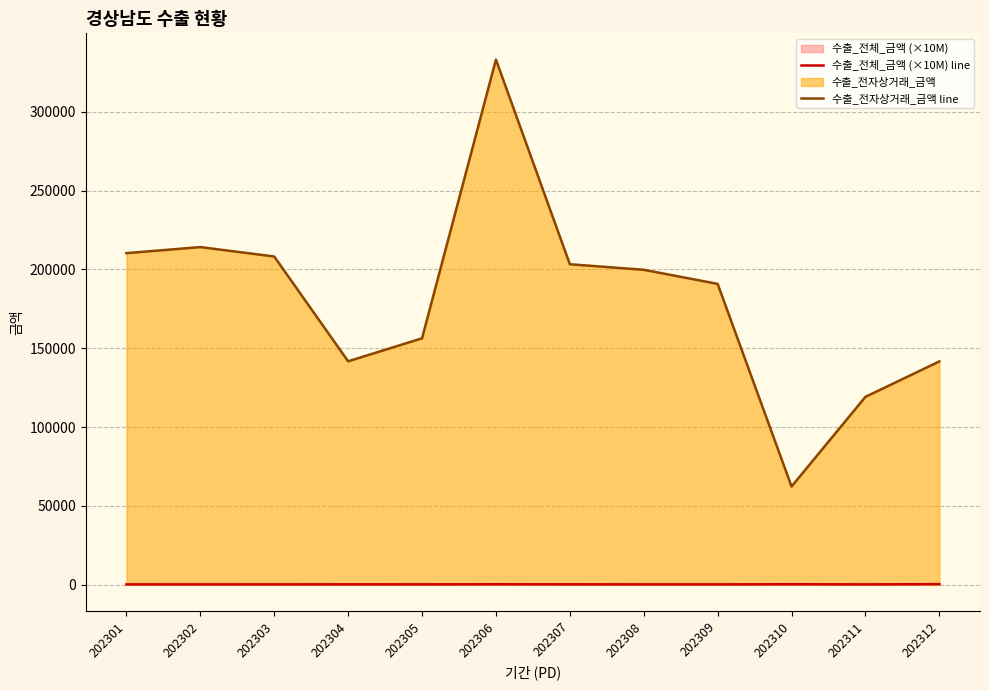

What is the maximum value shown in the chart?

333137.0